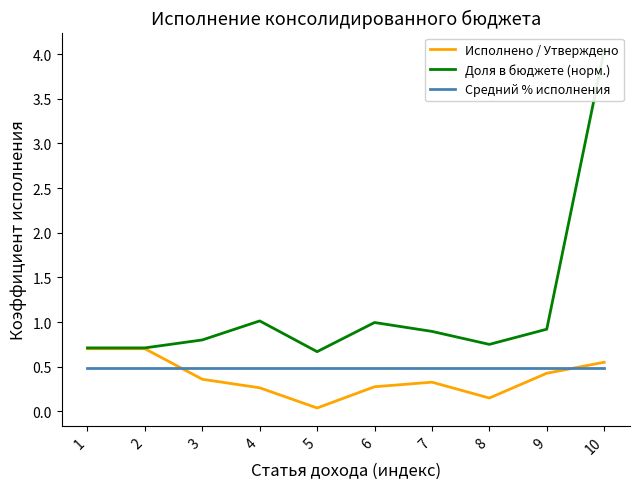

Between 8 and 2, which is larger?

2